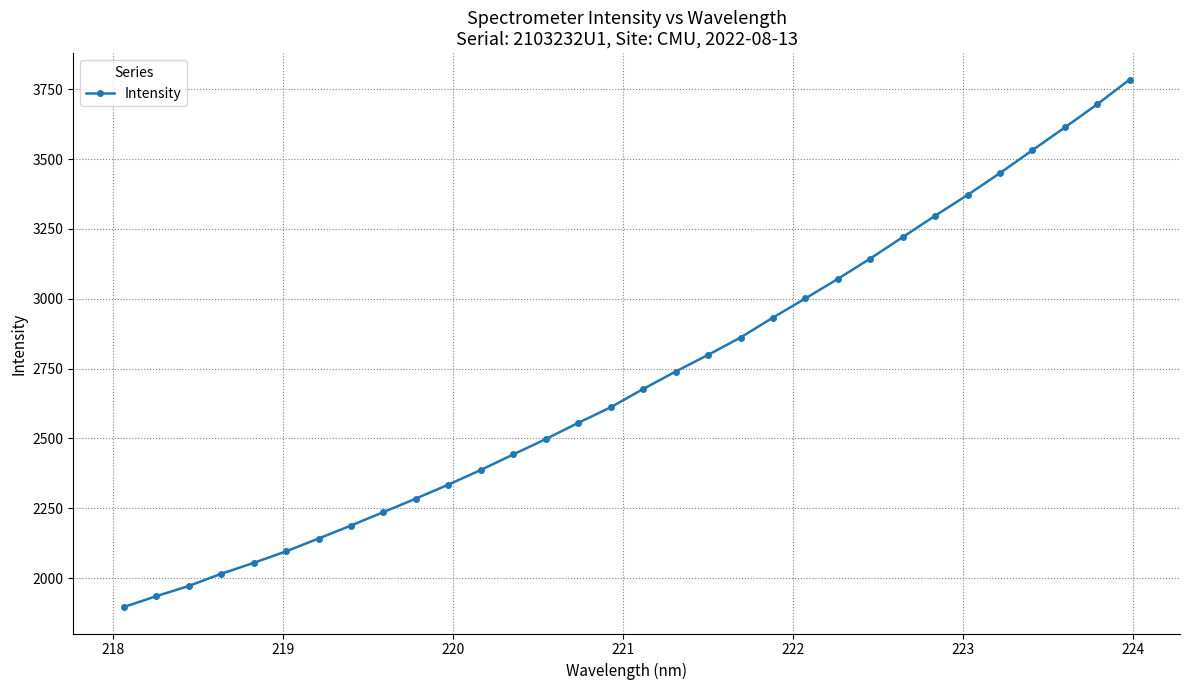

True or false: the data has more than 2 interior local peaks.

False